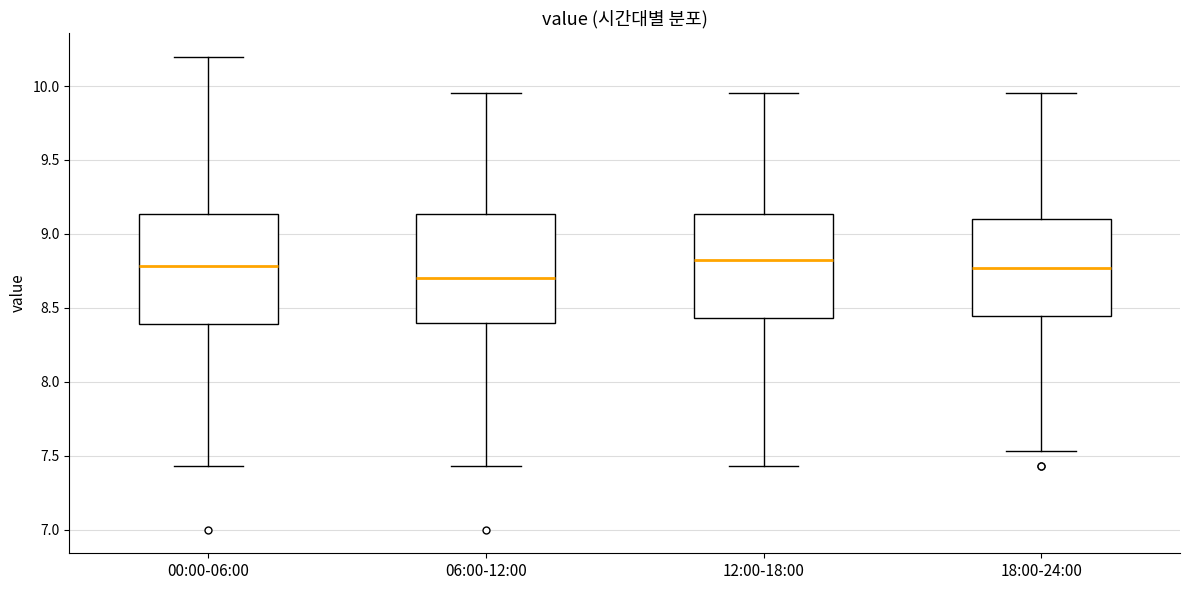

Reading left to right, read every box against the y-axis: the position of its median line, the range the box covers, and the ends of its whiskers. The values are not printed on the chart, so give them approximately, as read against the axis.

00:00-06:00: median 8.80, box 8.40 to 9.15, whiskers 7.45 to 10.20
06:00-12:00: median 8.70, box 8.40 to 9.15, whiskers 7.45 to 9.95
12:00-18:00: median 8.85, box 8.45 to 9.15, whiskers 7.45 to 9.95
18:00-24:00: median 8.75, box 8.45 to 9.10, whiskers 7.55 to 9.95